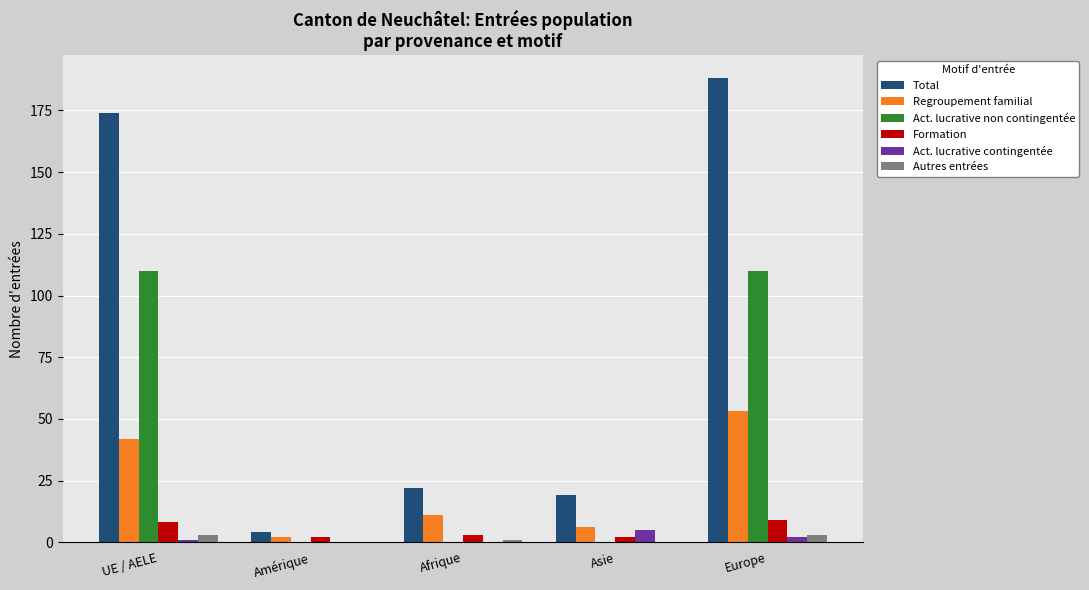

At which category does the chart reach its peak across all series?

Europe